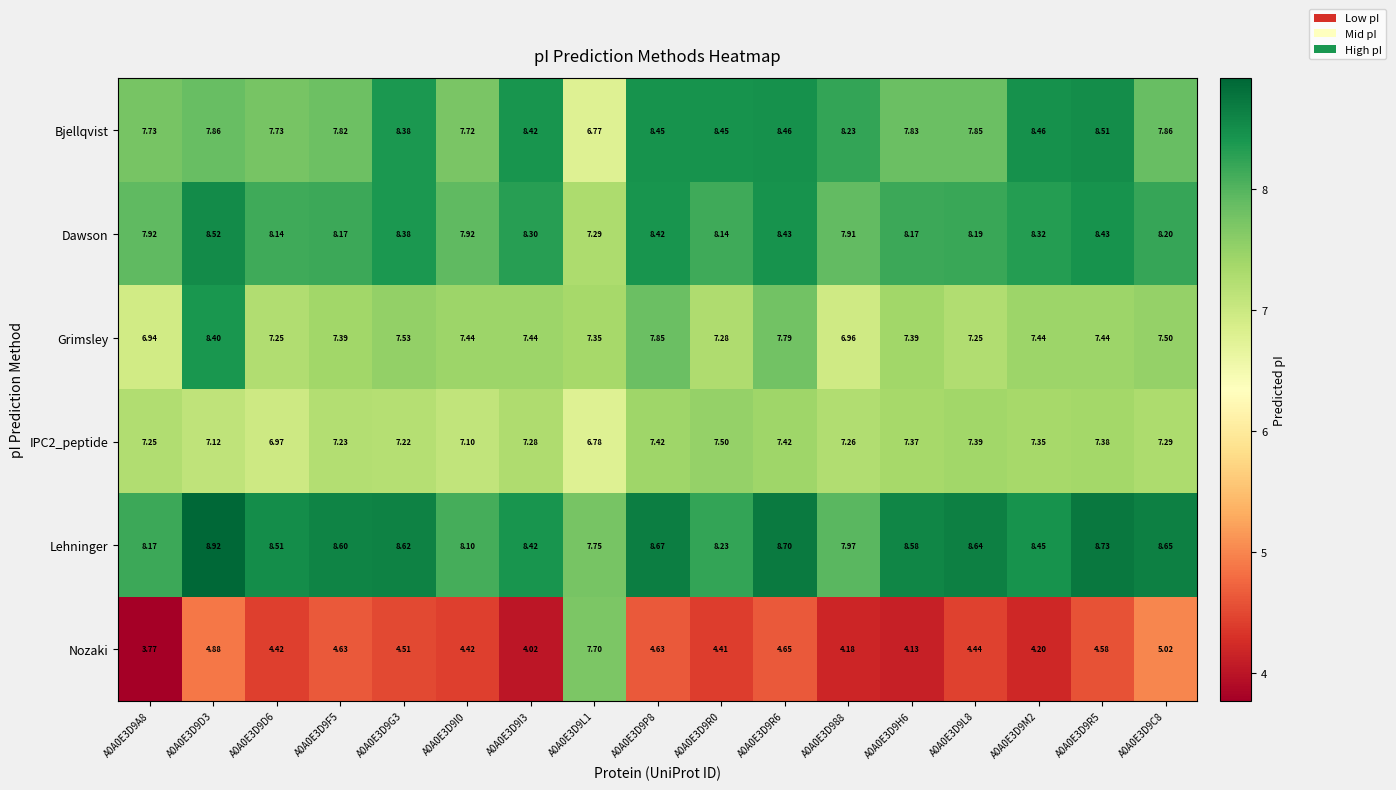

What is the total value across all series at A0A0E3D988?

42.5